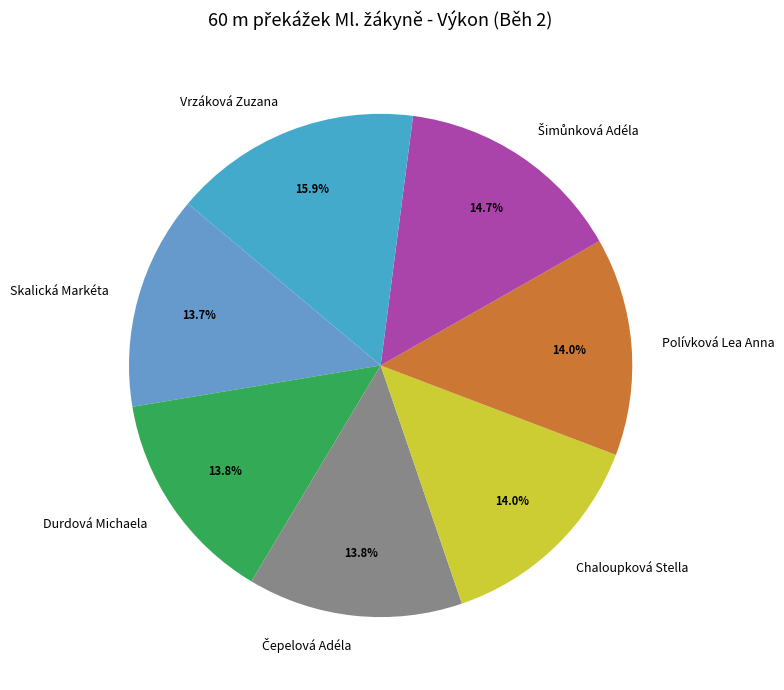

To the nearest percent, what percentage of the pie is Chaloupková Stella?

14%